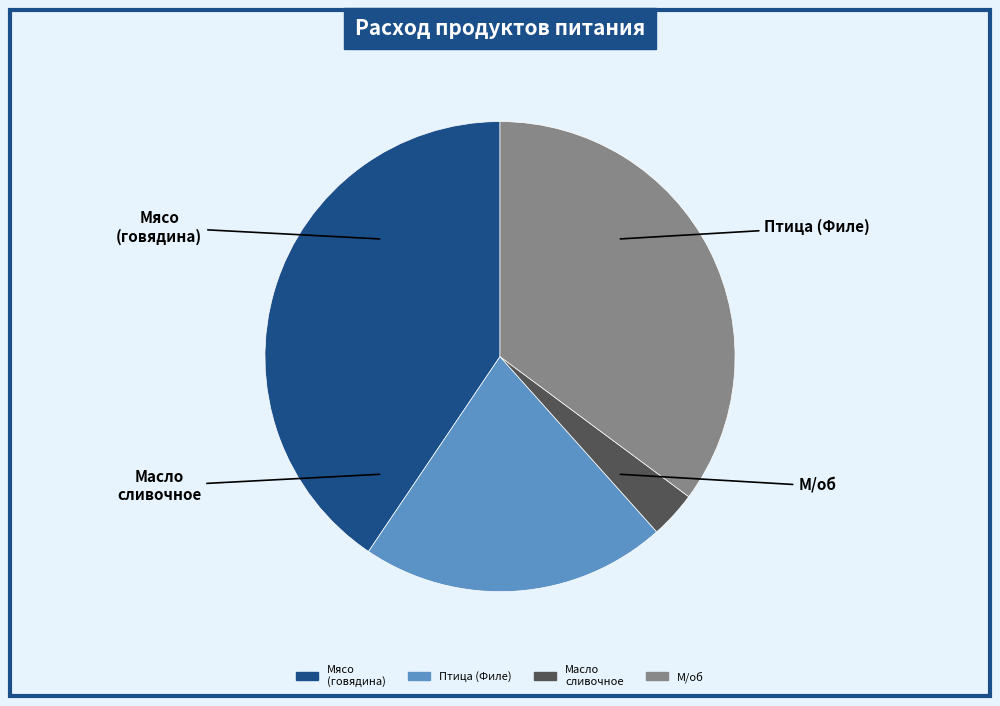

Is there a majority slice in this chart?

No